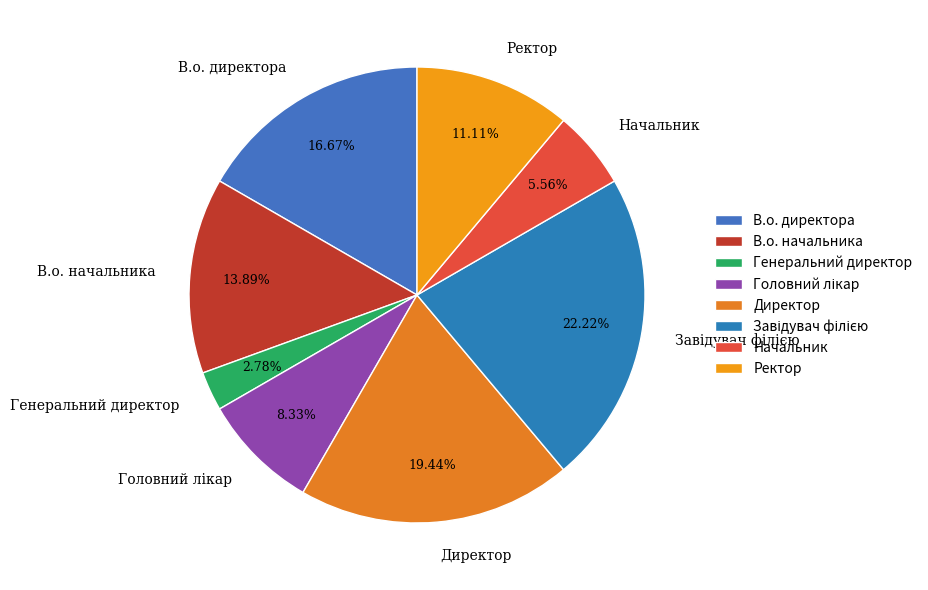

Between Ректор and В.о. начальника, which is larger?

В.о. начальника